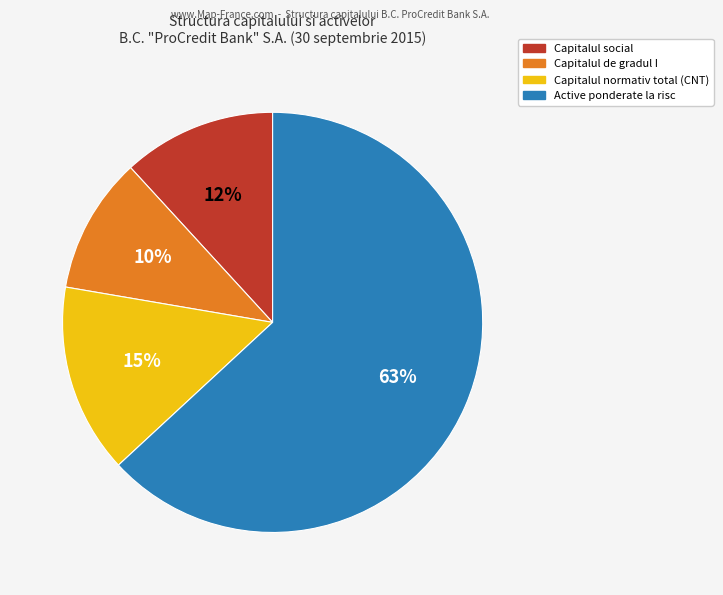

Is there any slice that represents more than half of the pie?

Yes